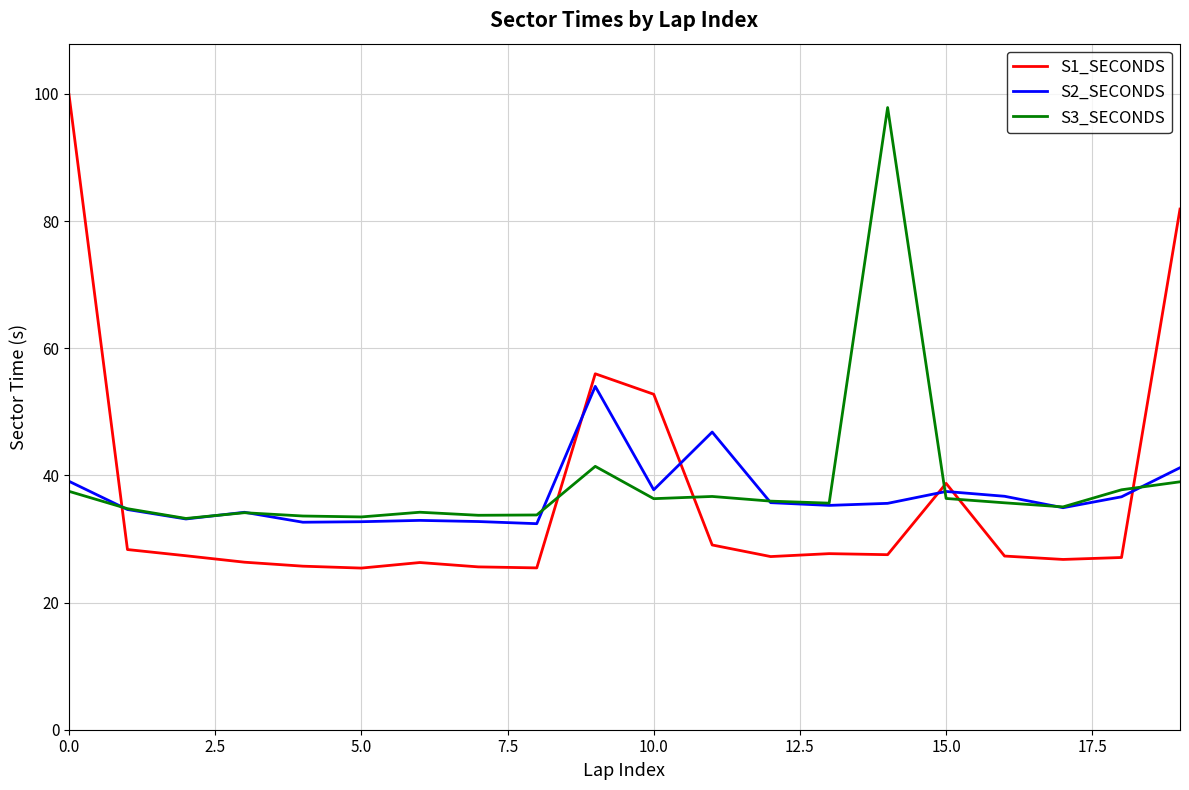

Does the chart have visible grid lines?

Yes